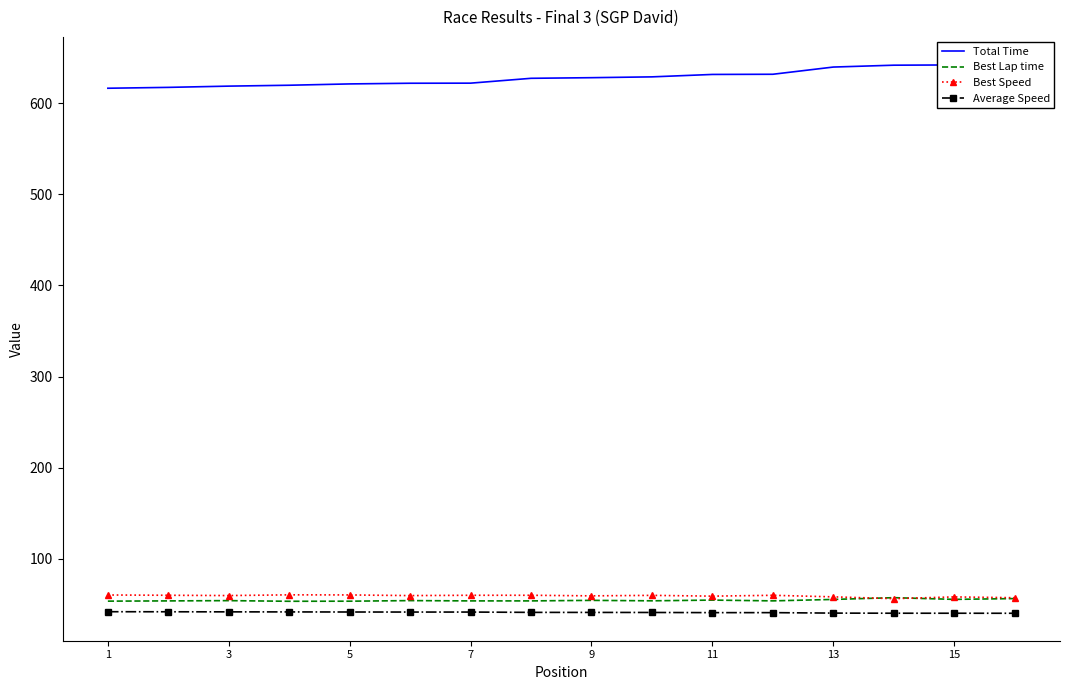

What is the lowest value of the Best Speed series?

56.4